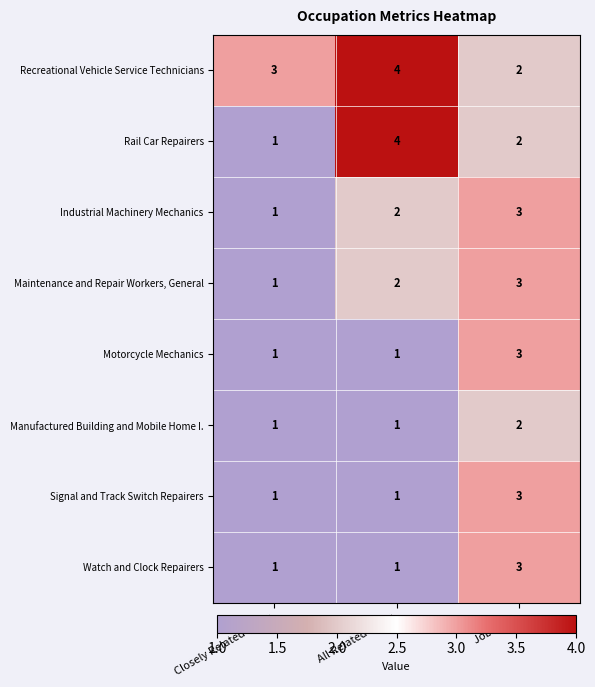

True or false: Signal and Track Switch Repairers has a value of 0 at All Related Tasks.

False